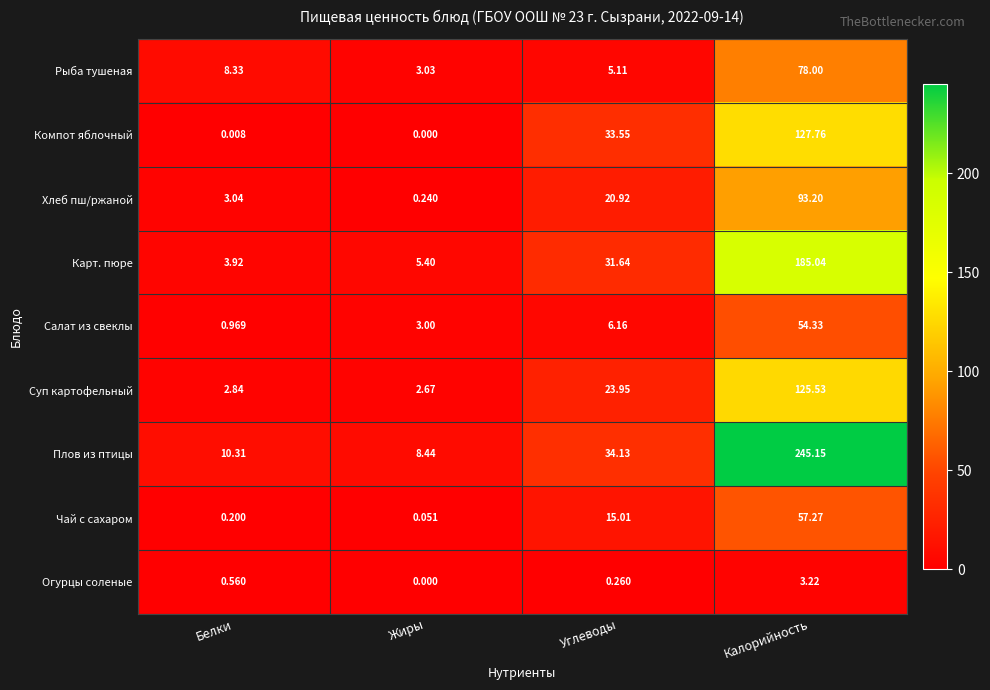

Where is Огурцы соленые nearest to the value 1?

Белки